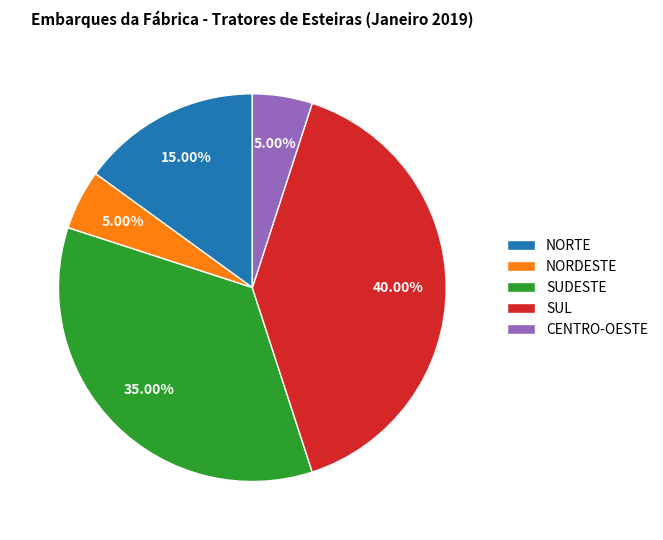

To the nearest percent, what is the combined percentage of CENTRO-OESTE and NORTE?

20%